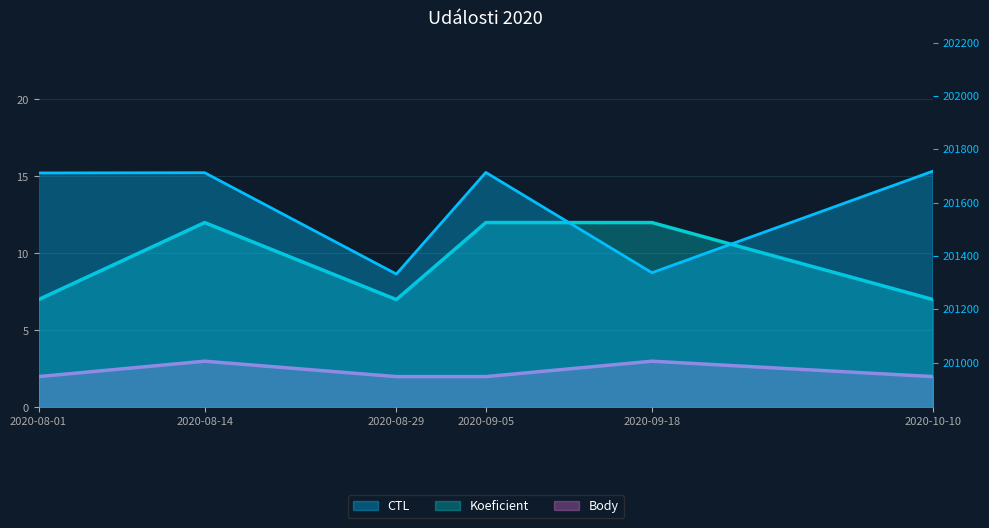

Which series changed the most between 2020-08-01 and 2020-08-29?

CTL